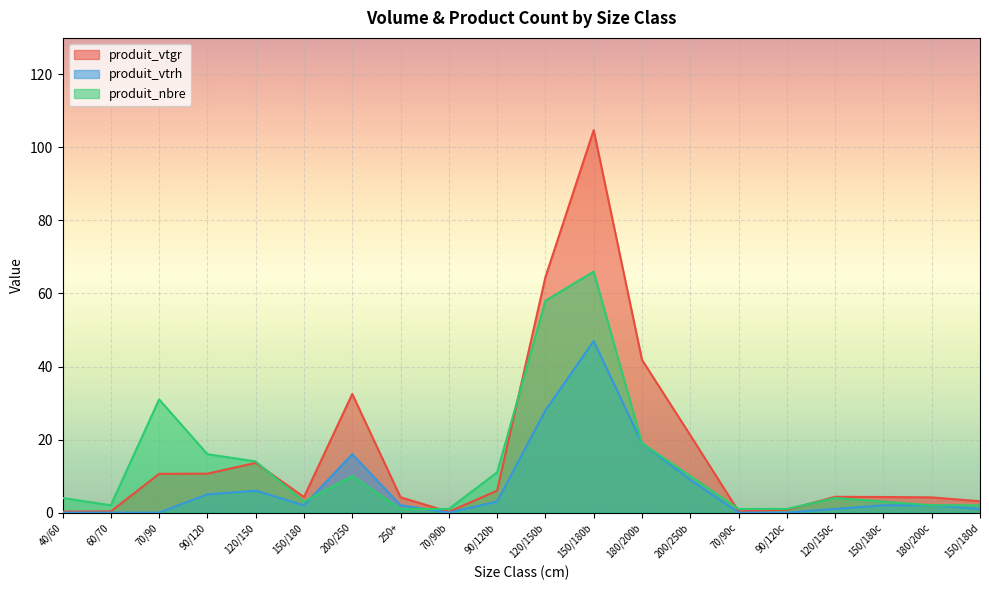

How many times do produit_nbre and produit_vtrh cross each other?

2